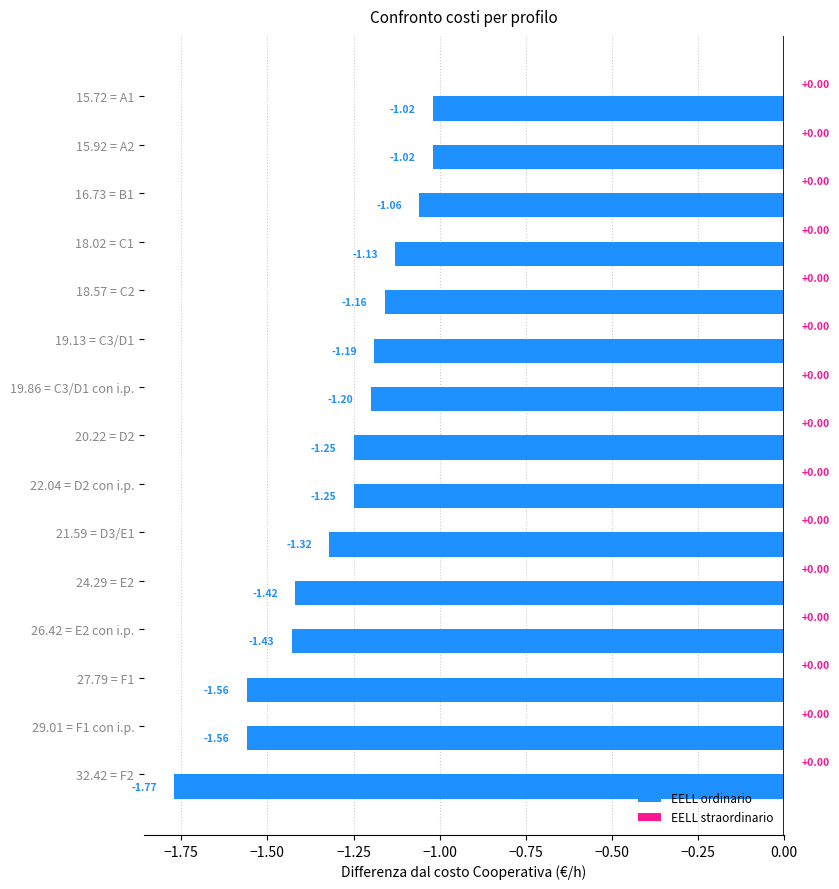

What is the sum of all values?

-19.3